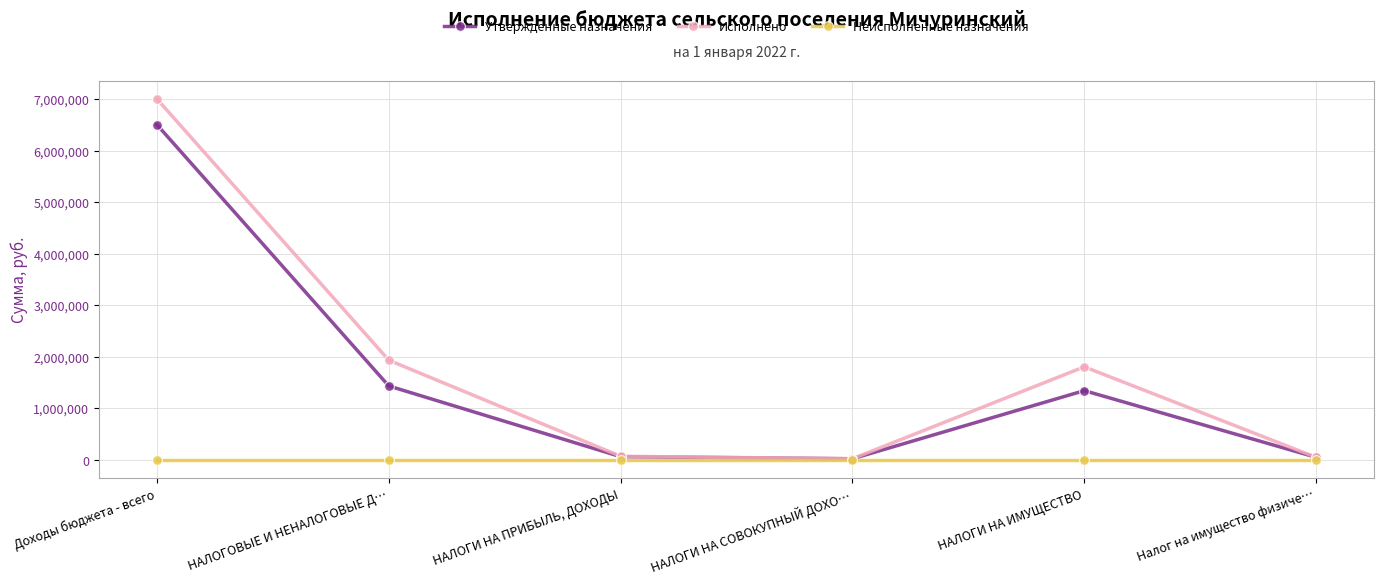

At which category does Утвержденные назначения reach its first local peak?

НАЛОГИ НА ИМУЩЕСТВО